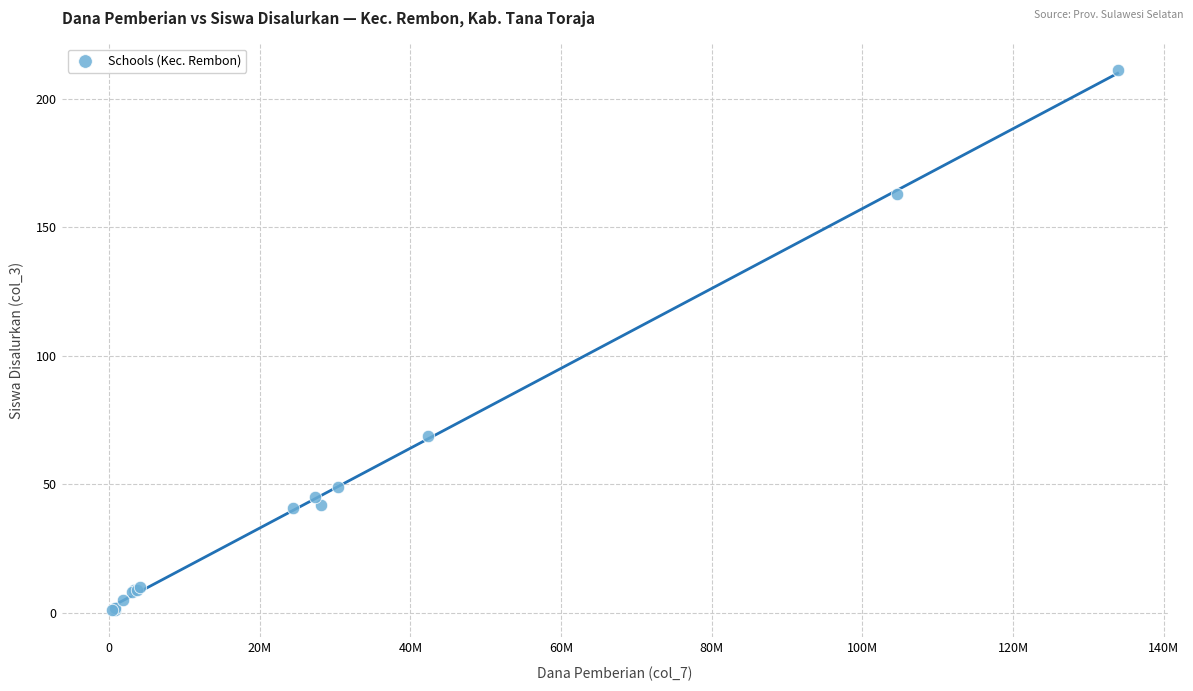

What Y value in the scatter plot is closest to 106?

69